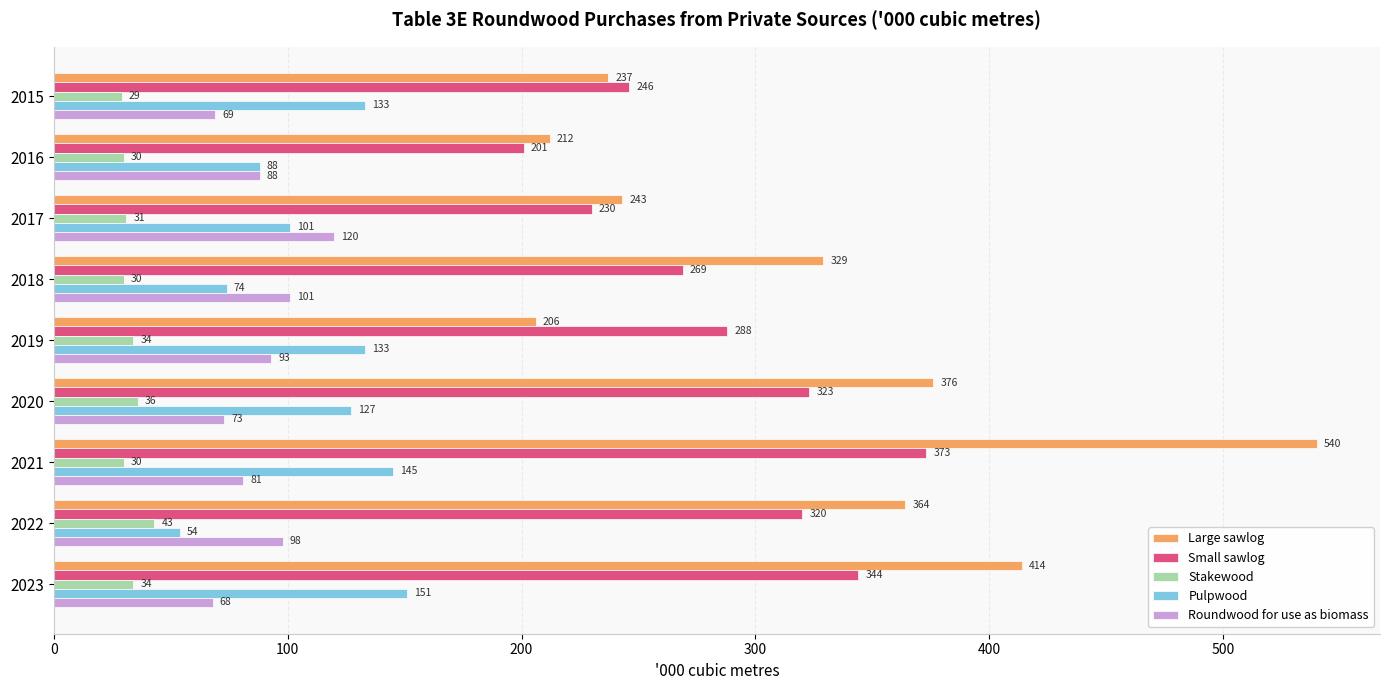

True or false: Small sawlog has a value of 246 at 2015.

True